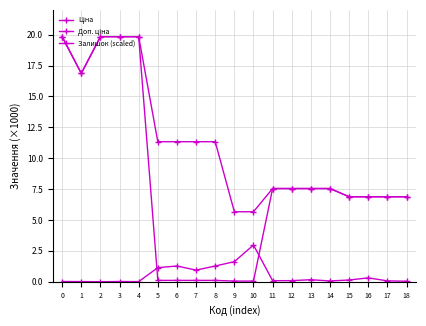

Is the value of Ціна at 12 greater than the value of Залишок (scaled) at 8?

Yes